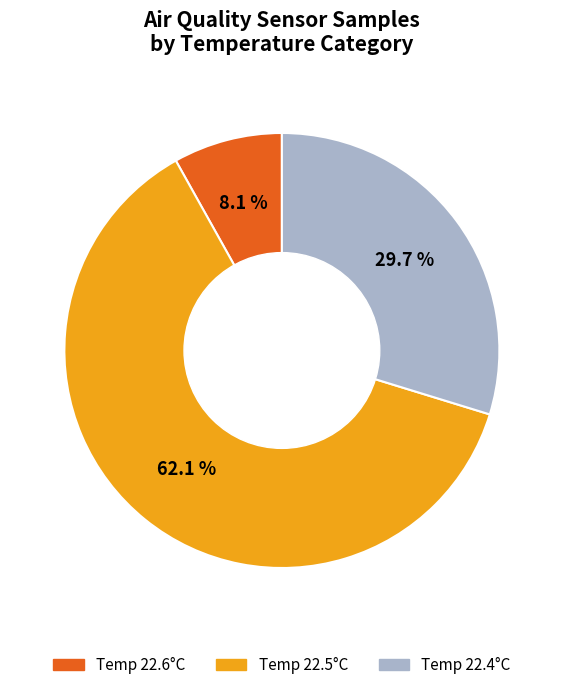

Is there a majority slice in this chart?

Yes